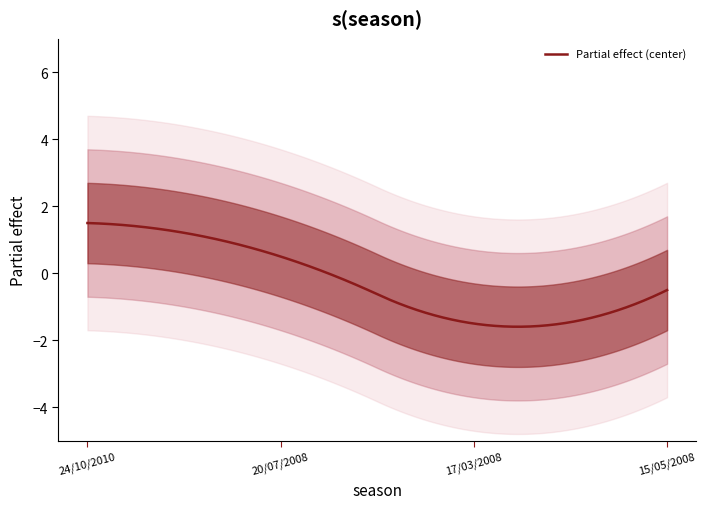

What is the maximum value for Partial effect (center)?

1.5